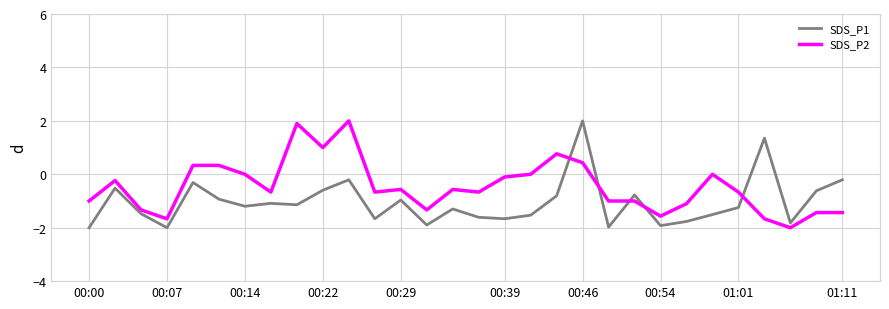

How many lines are shown in the chart?

2